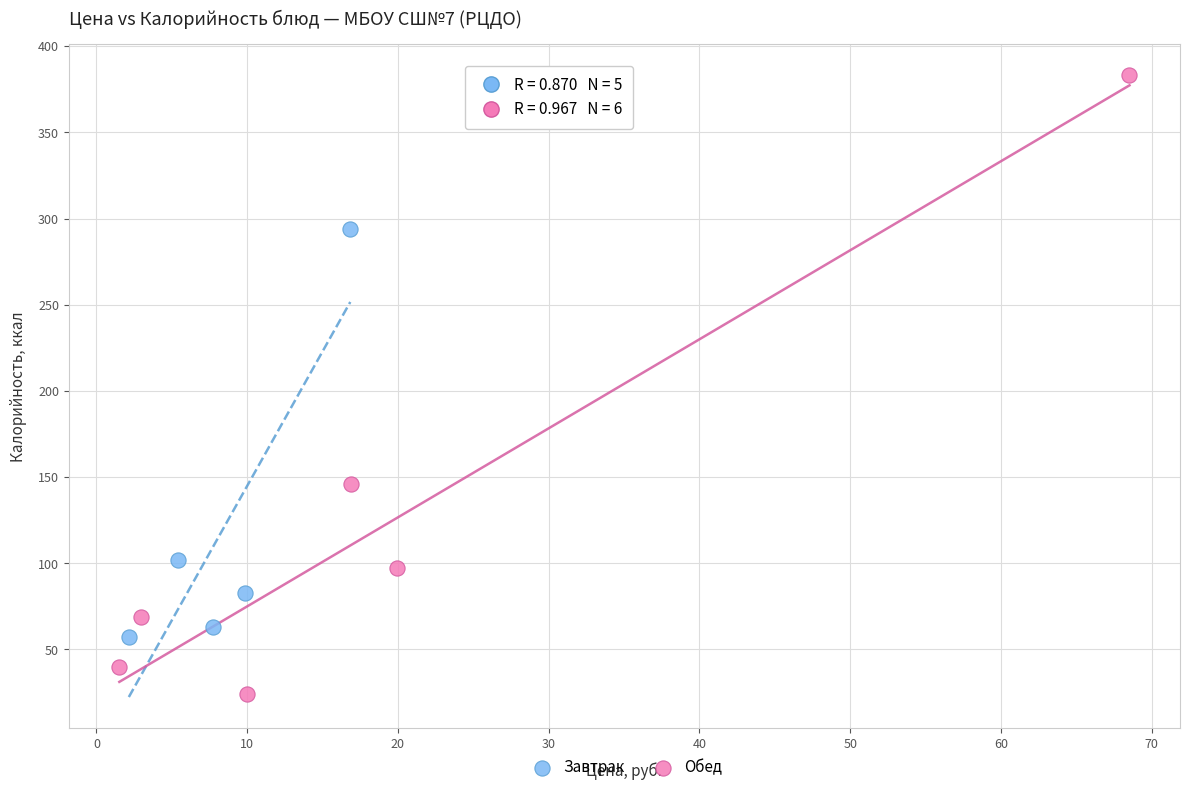

Which series has the widest spread of Y values?

Обед